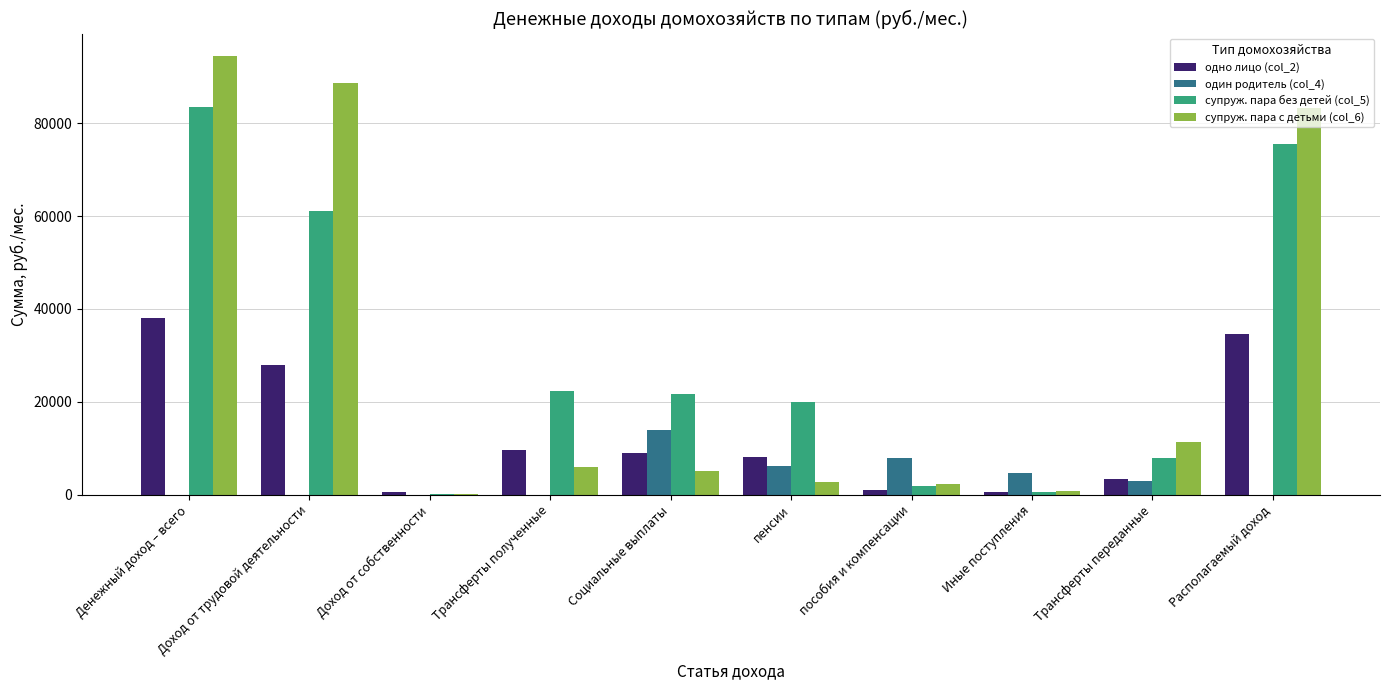

Which series changed the most between Доход от трудовой деятельности and пенсии?

супруж. пара с детьми (col_6)